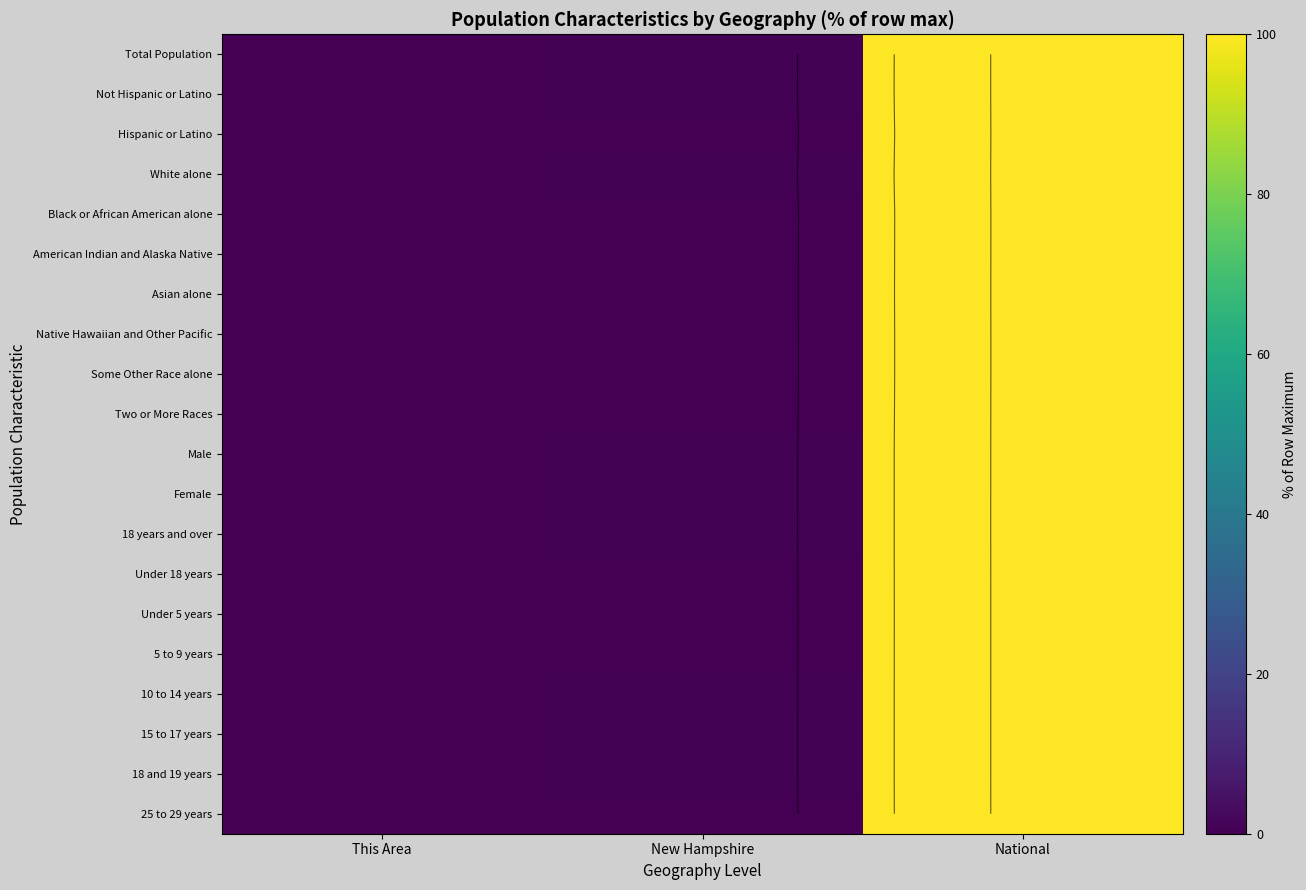

What value does the 10 to 14 years series have at New Hampshire?

0.4